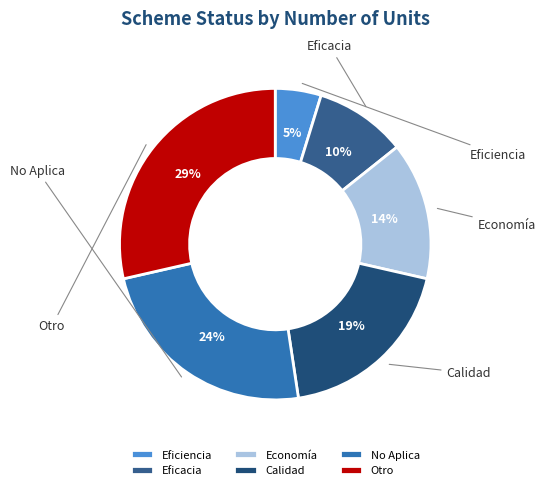

What percentage is NOT represented by Otro?

71.4%